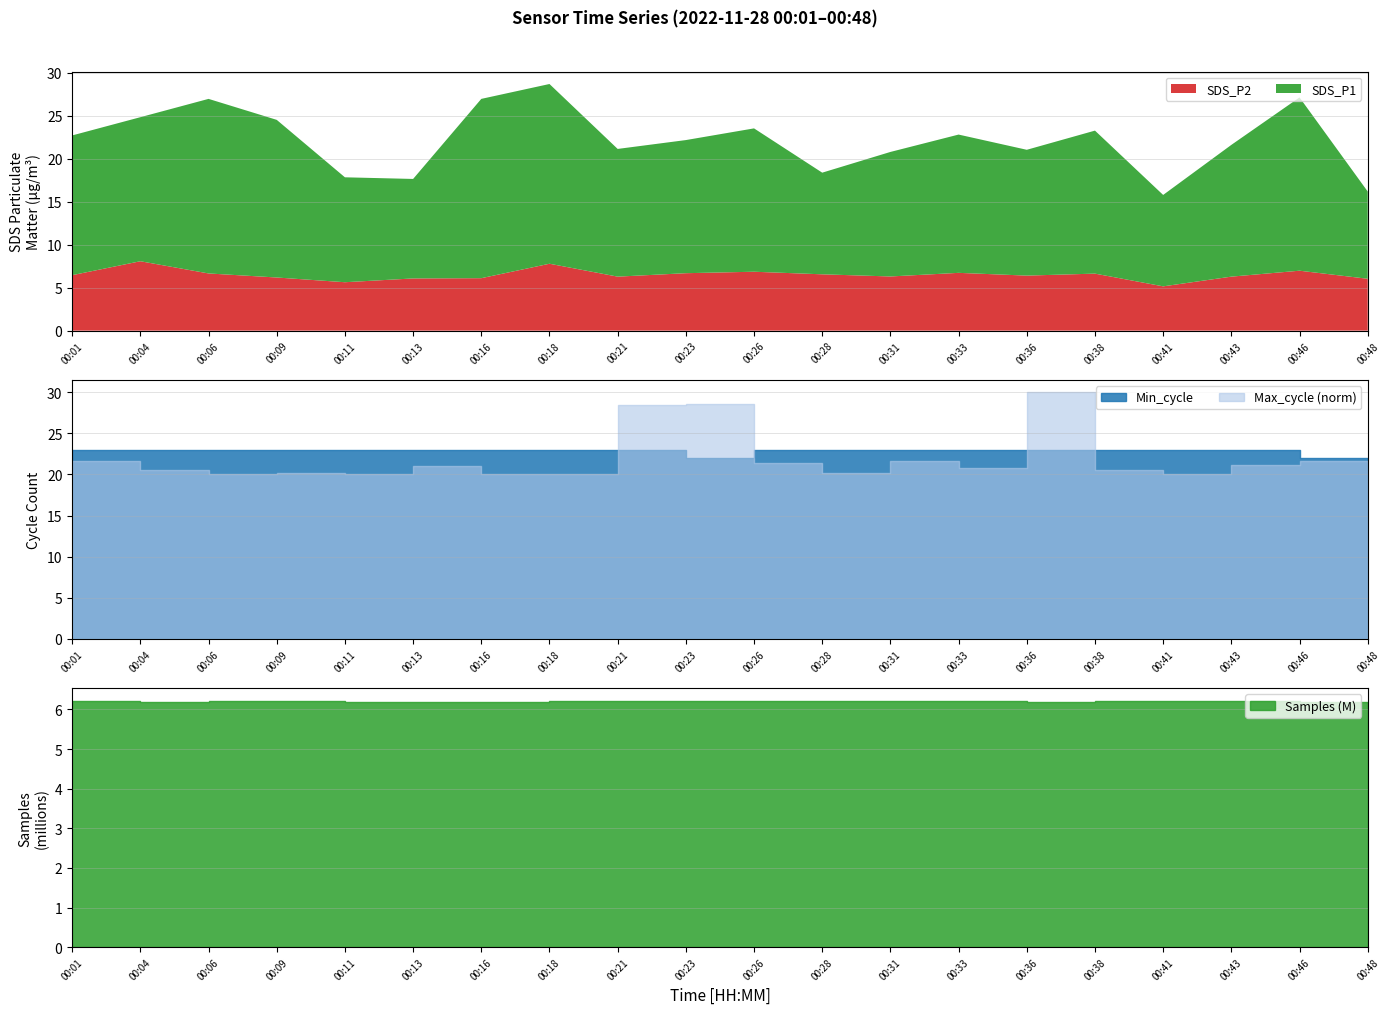

Which category has the lowest value in the Samples_scaled series?

00:06